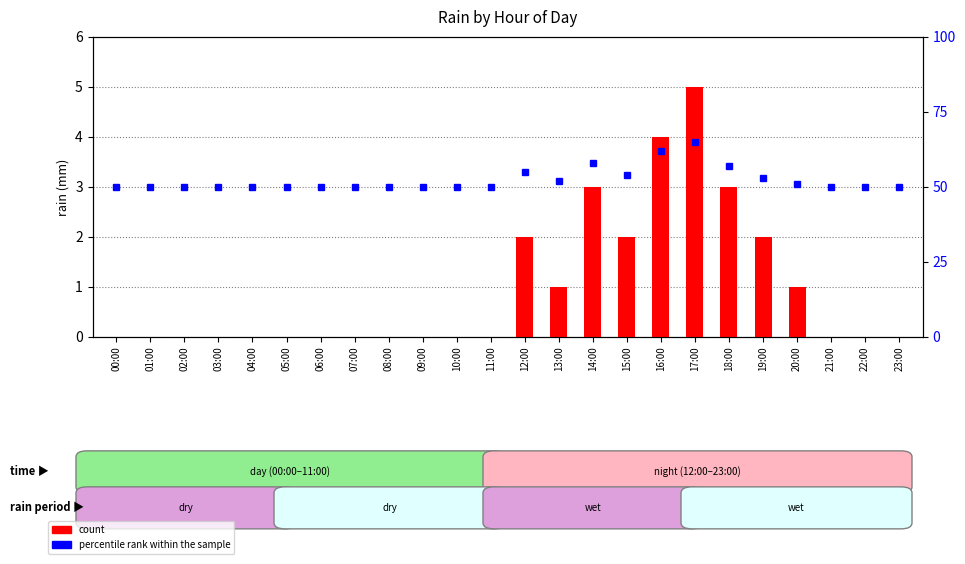

Which label corresponds to the smallest value in the chart?

00:00